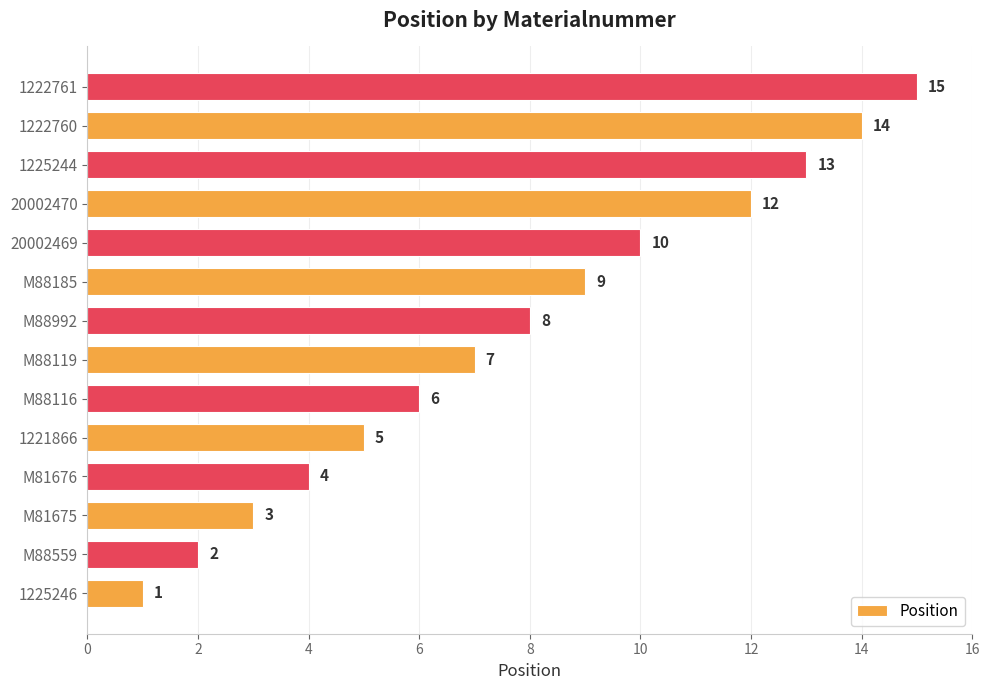

What is the minimum value shown in the chart?

1